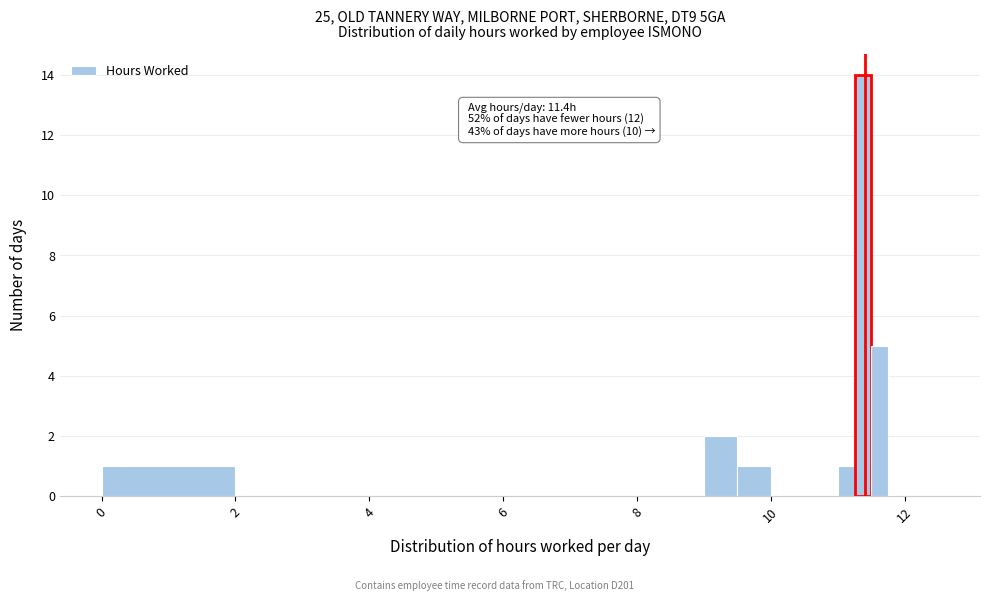

Around what value on the x-axis is the tallest bar? Give the approximate position of its centre, as read against the axis.

11.4